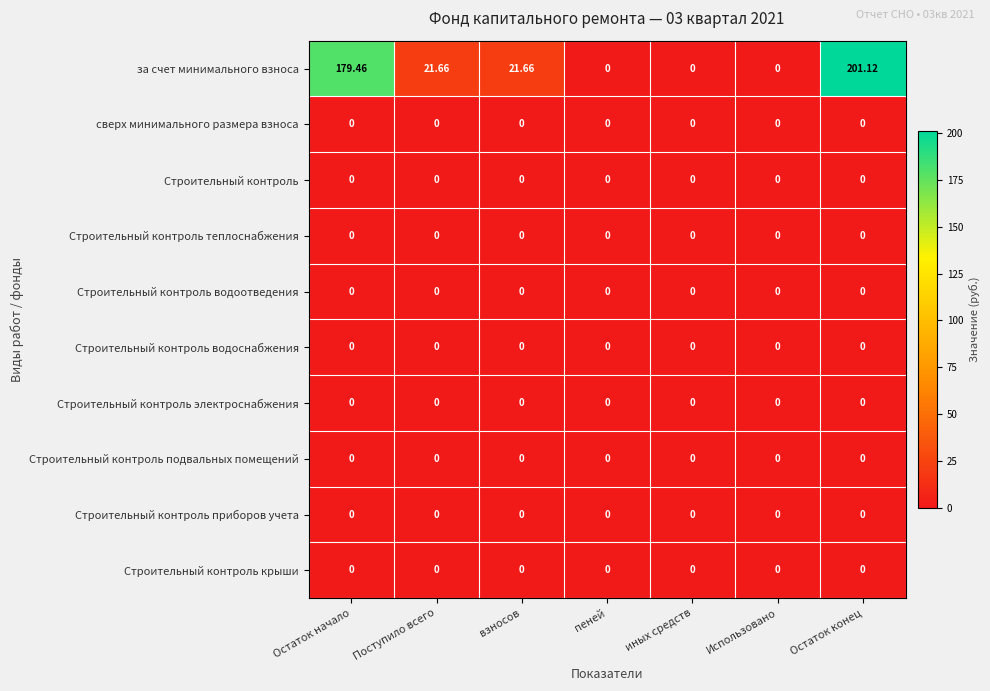

Which series has the widest spread of values?

за счет минимального взноса